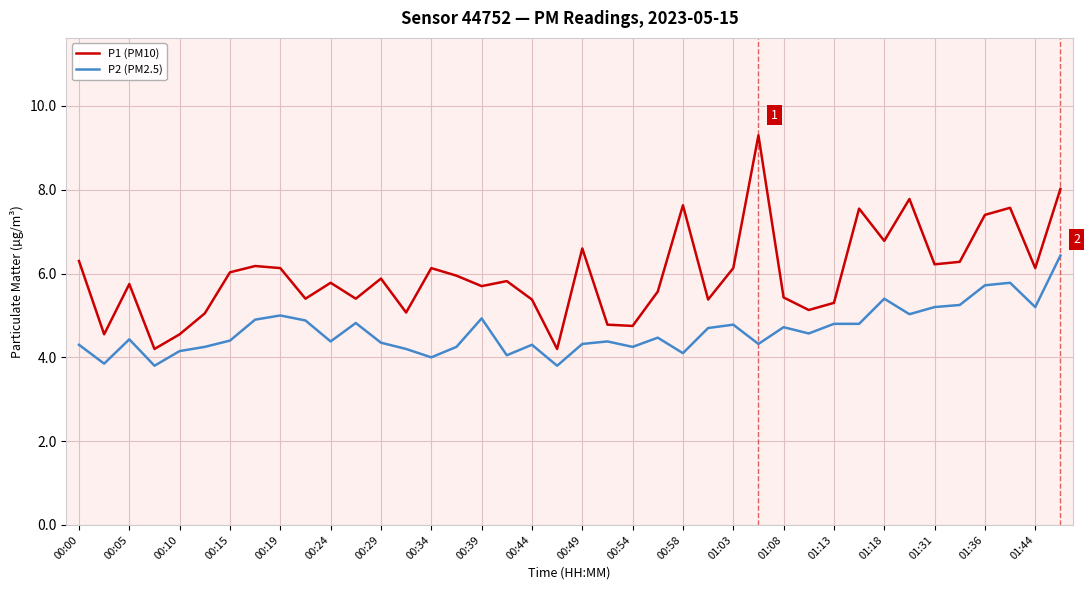

True or false: P1 (PM10) and P2 (PM2.5) intersect in this chart.

False